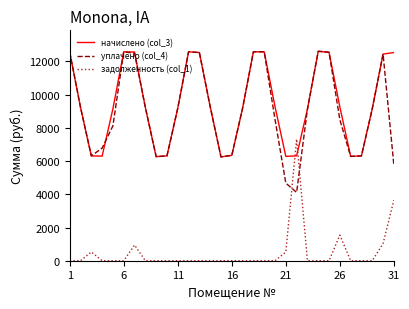

Count the number of categories in the chart.

31